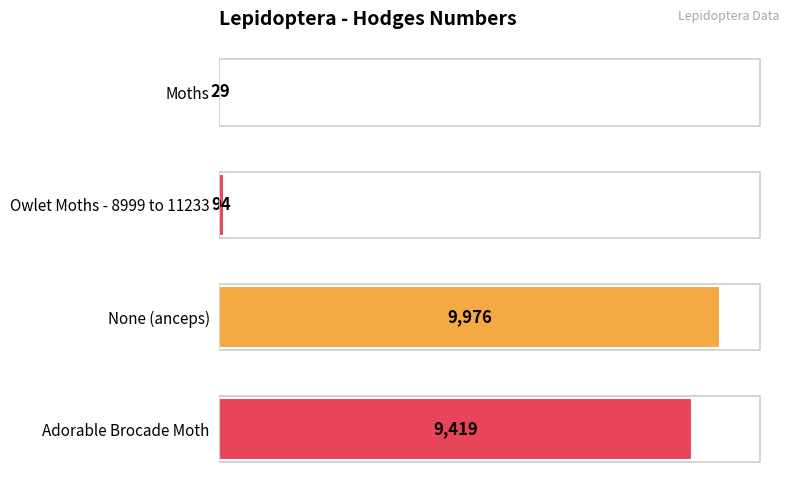

What is the maximum value shown in the chart?

9976.0